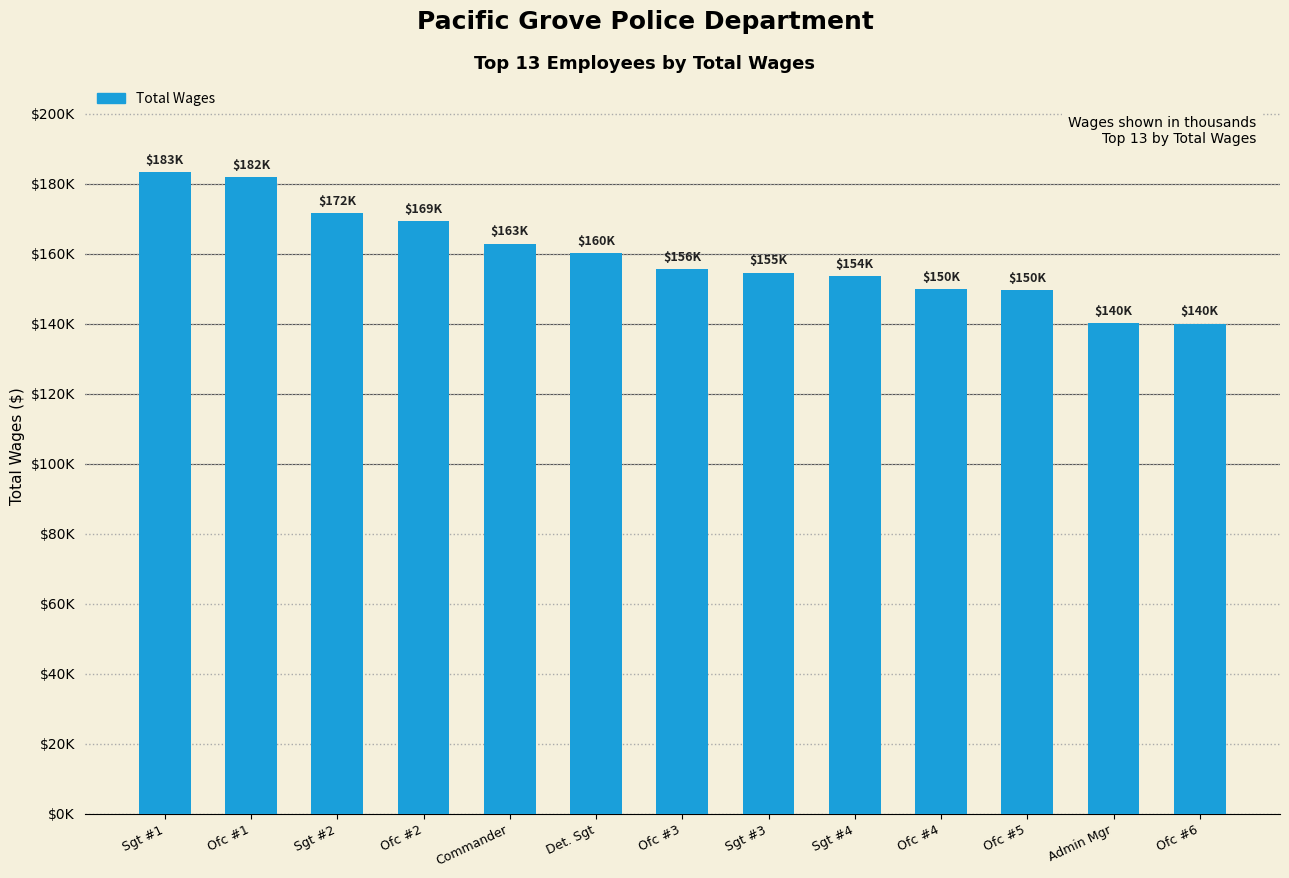

What is the average value?

159531